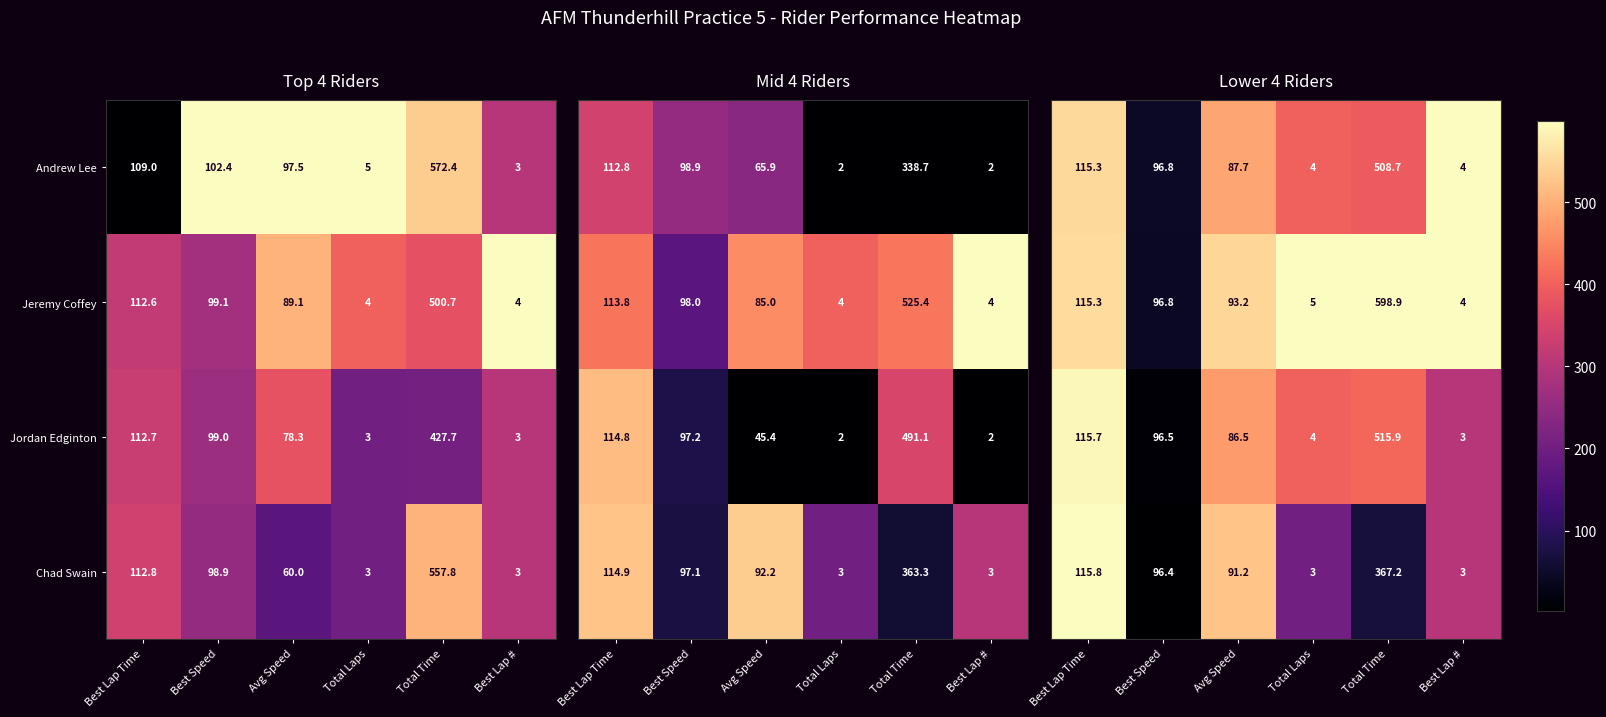

What value does the Jordan Edginton series have at Total Time?

427.7